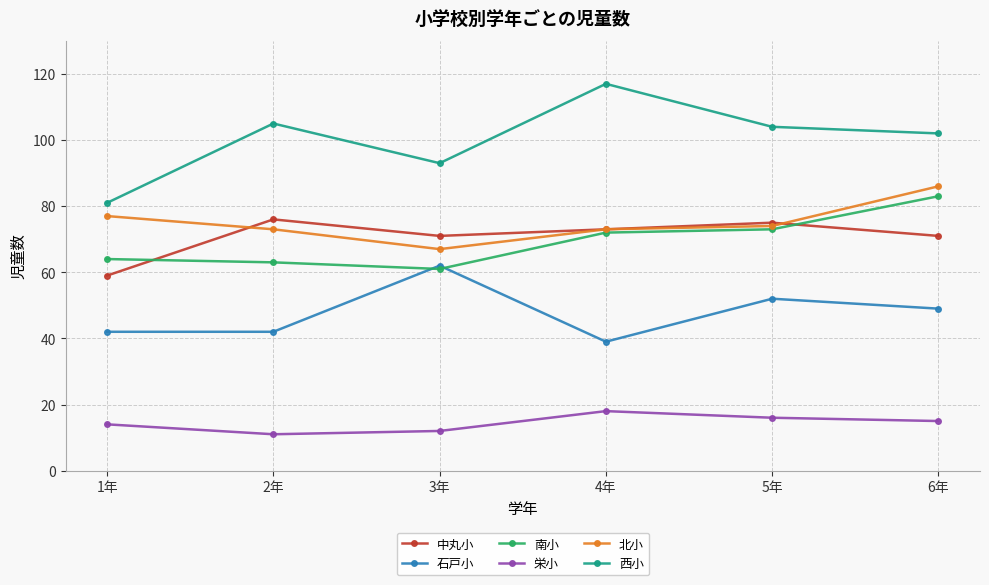

True or false: 石戸小 and 北小 cross at least once.

False